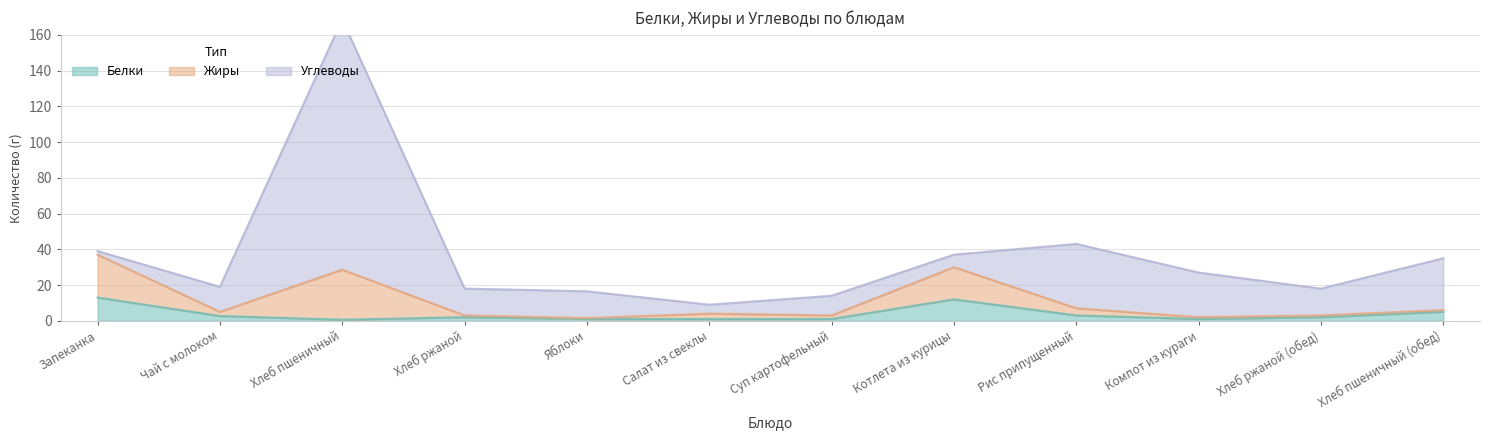

The value of Жиры at Хлеб ржаной is 1.5. True or false?

False